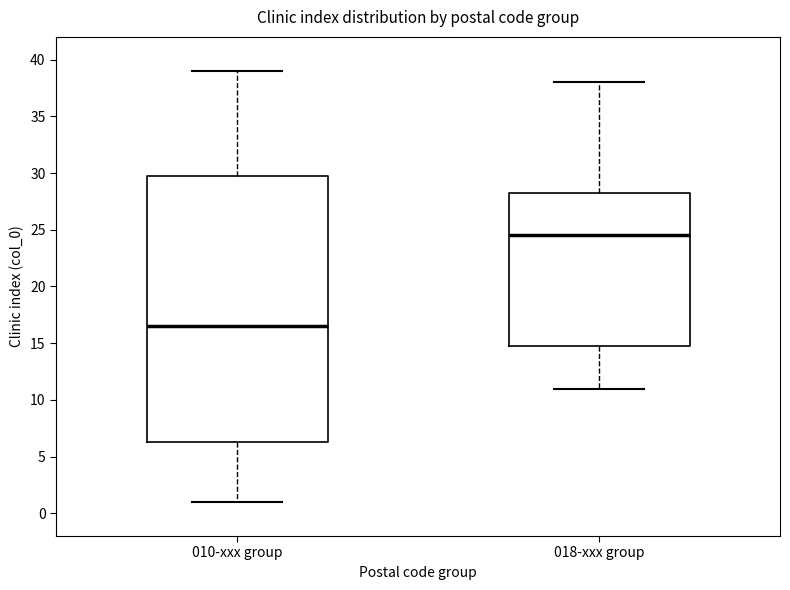

Reading left to right, read every box against the y-axis: the position of its median line, the range the box covers, and the ends of its whiskers. The values are not printed on the chart, so give them approximately, as read against the axis.

010-xxx group: median 16.5, box 6.5 to 30.0, whiskers 1.0 to 39.0
018-xxx group: median 24.5, box 15.0 to 28.5, whiskers 11.0 to 38.0